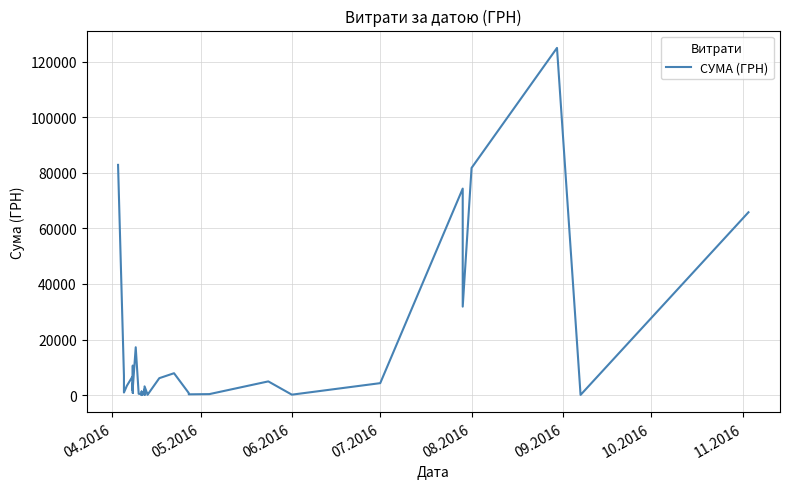

How many points are lower than both their immediate neighbors (excluding endpoints)?

13